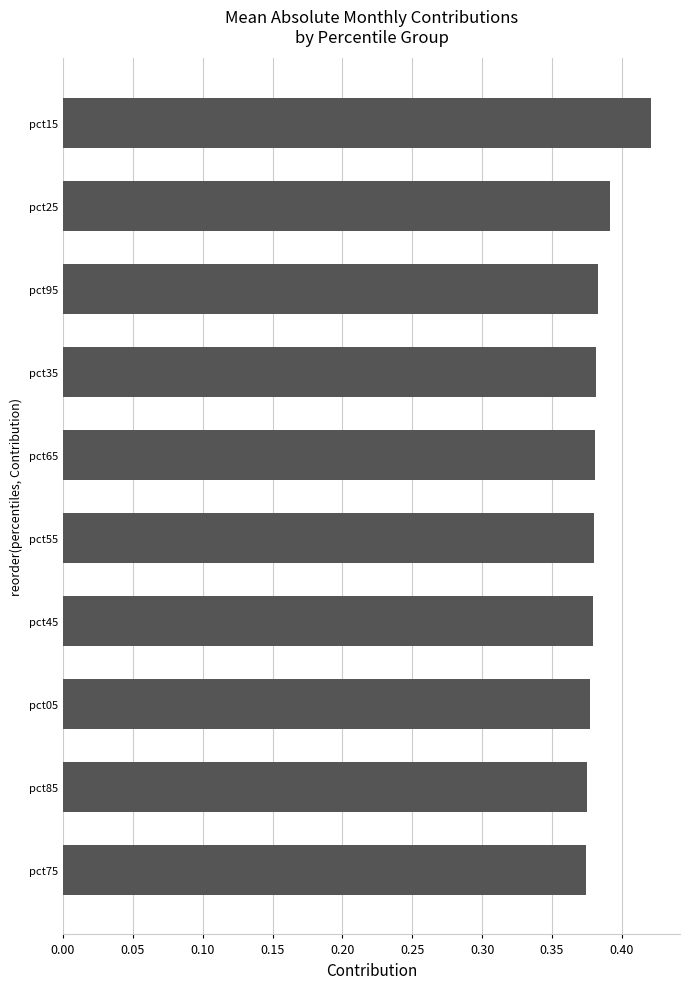

Which has a higher value, pct15 or pct95?

pct15